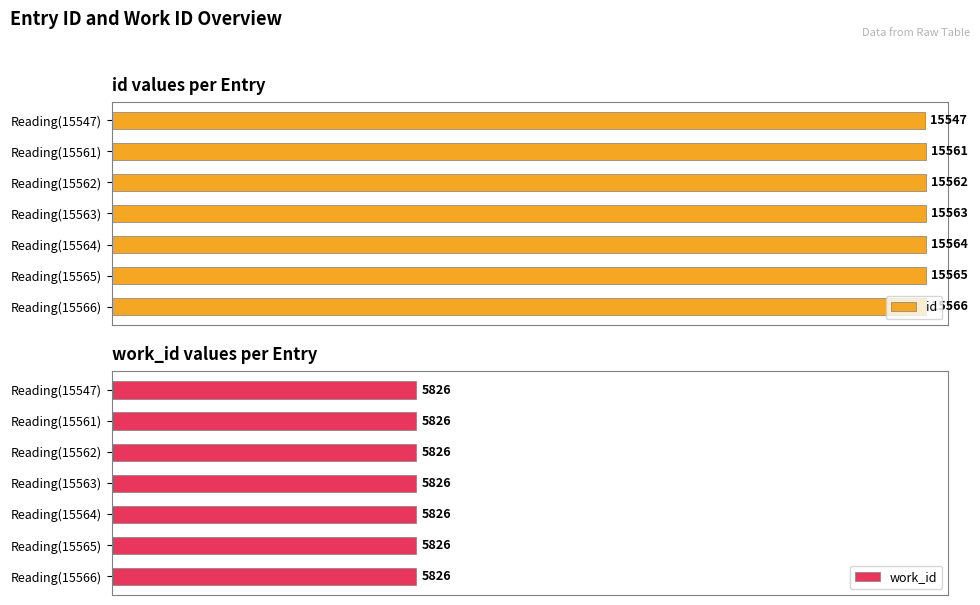

At which label does id reach its minimum?

Reading(15547)